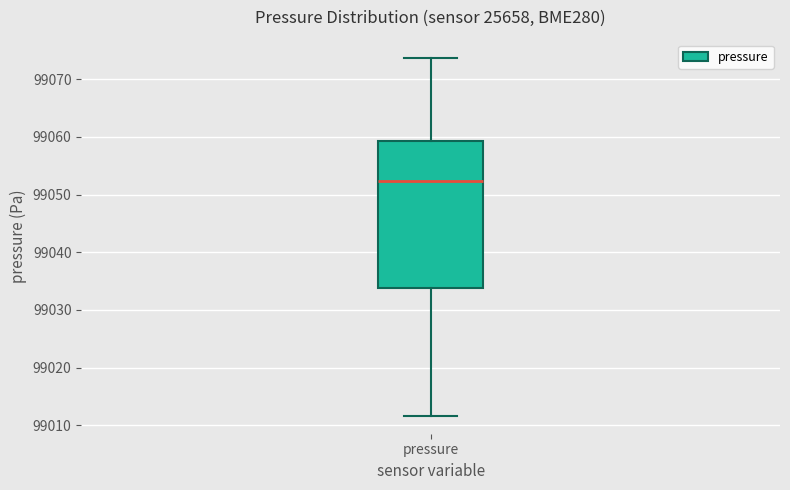

Where is the upper edge of the box for pressure on the y-axis? The values are not printed on the chart, so give them approximately, as read against the axis.

99059